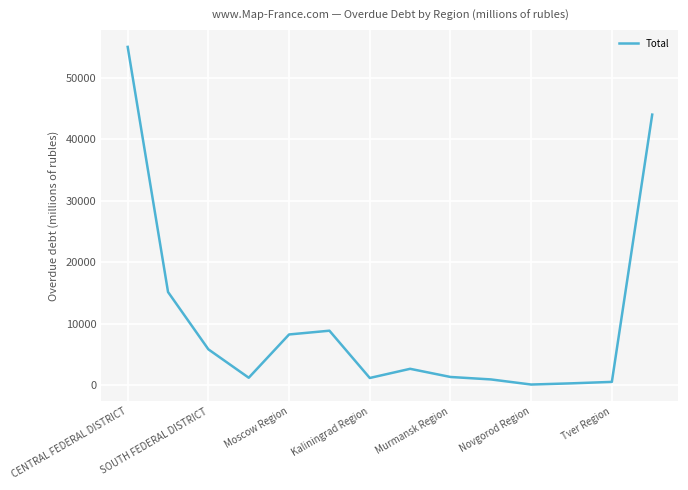

What is the greatest value displayed?

55026.0